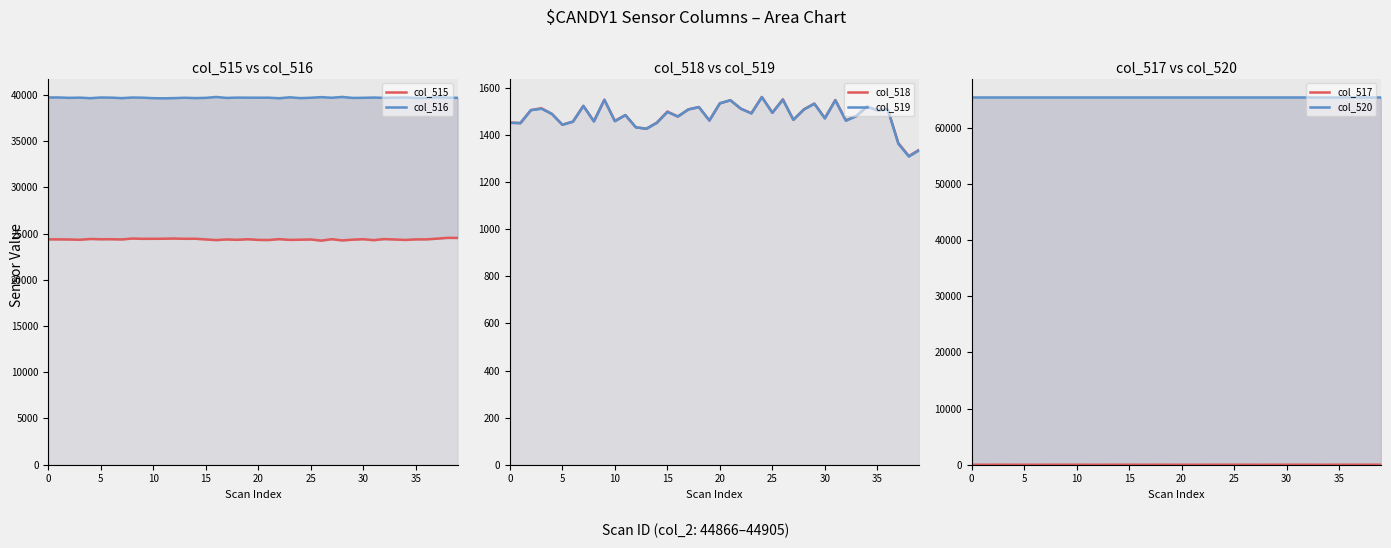

Between 12 and 14, which series saw the biggest shift?

col_515